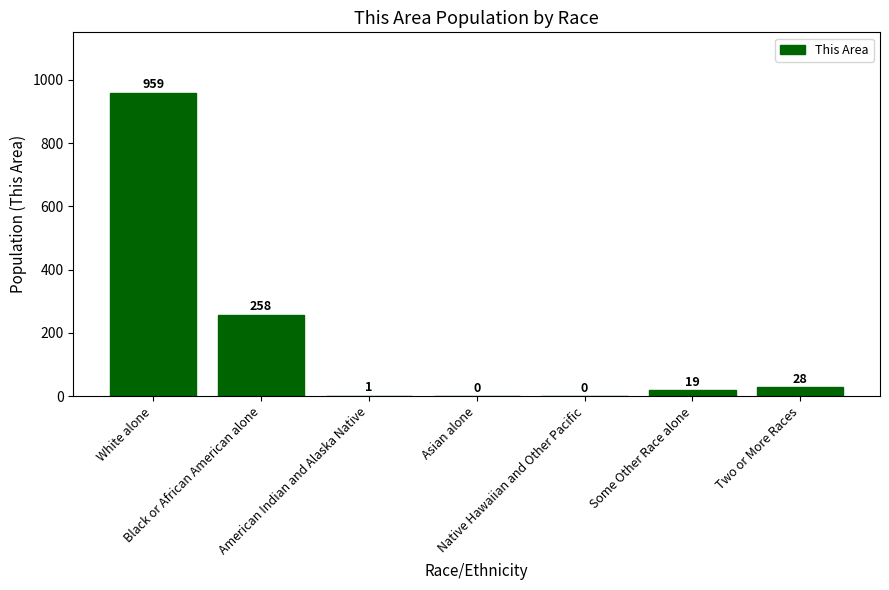

What is the sum of all values?

1265